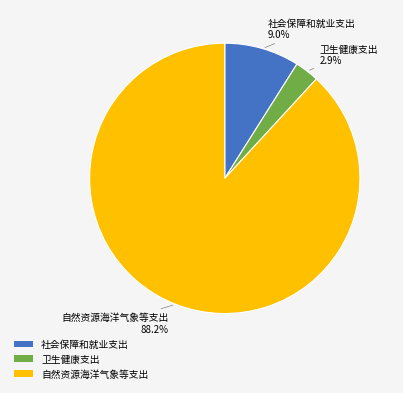

Count the number of slices in the pie.

3